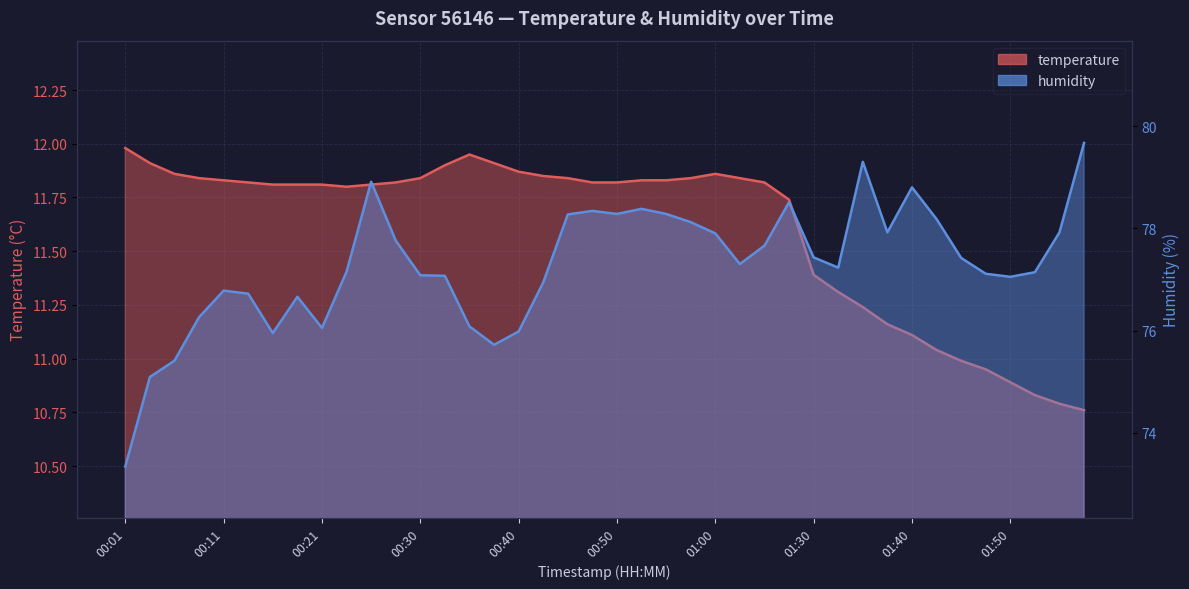

Is it true that humidity equals 103.0 at 00:45?

False